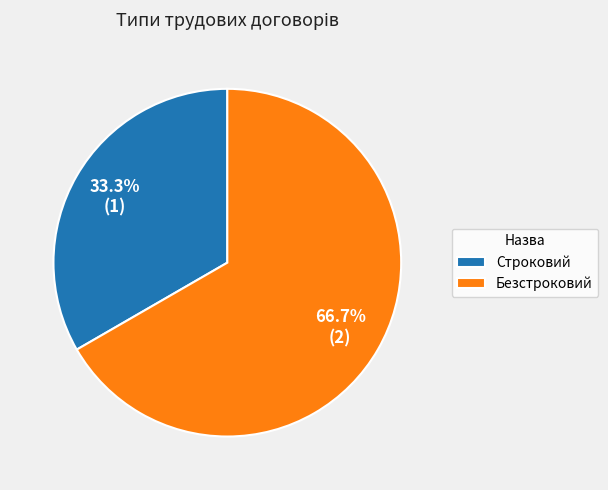

What is the ratio of the value at Строковий to the value at Безстроковий?

0.5